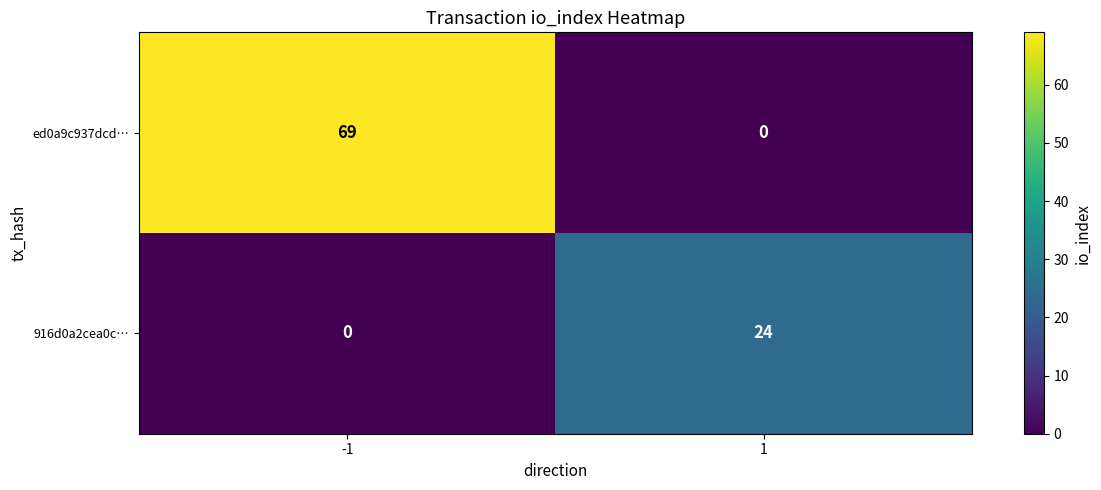

Reading left to right, transcribe all the data shown in this chart.

ed0a9c937dcd…: -1=69	1=0
916d0a2cea0c…: -1=0	1=24